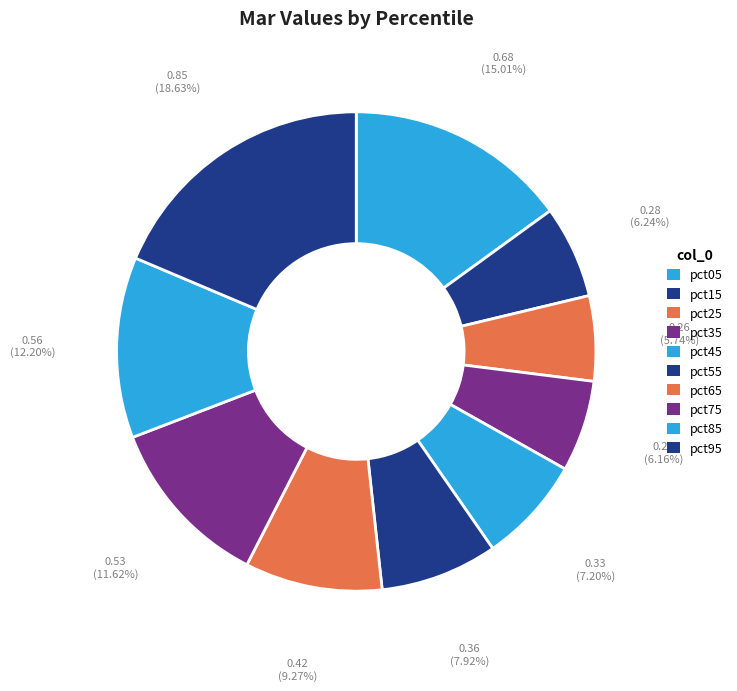

Is there a majority slice in this chart?

No